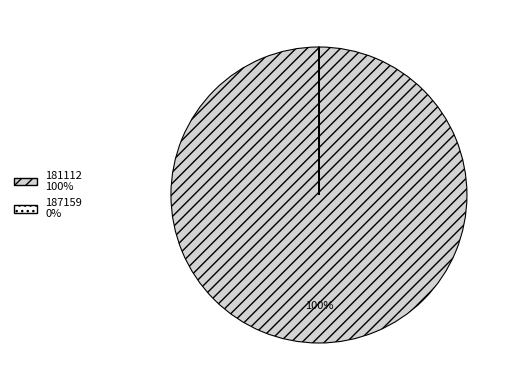

To the nearest percent, what is the difference between the largest and smallest slice percentages?

100%